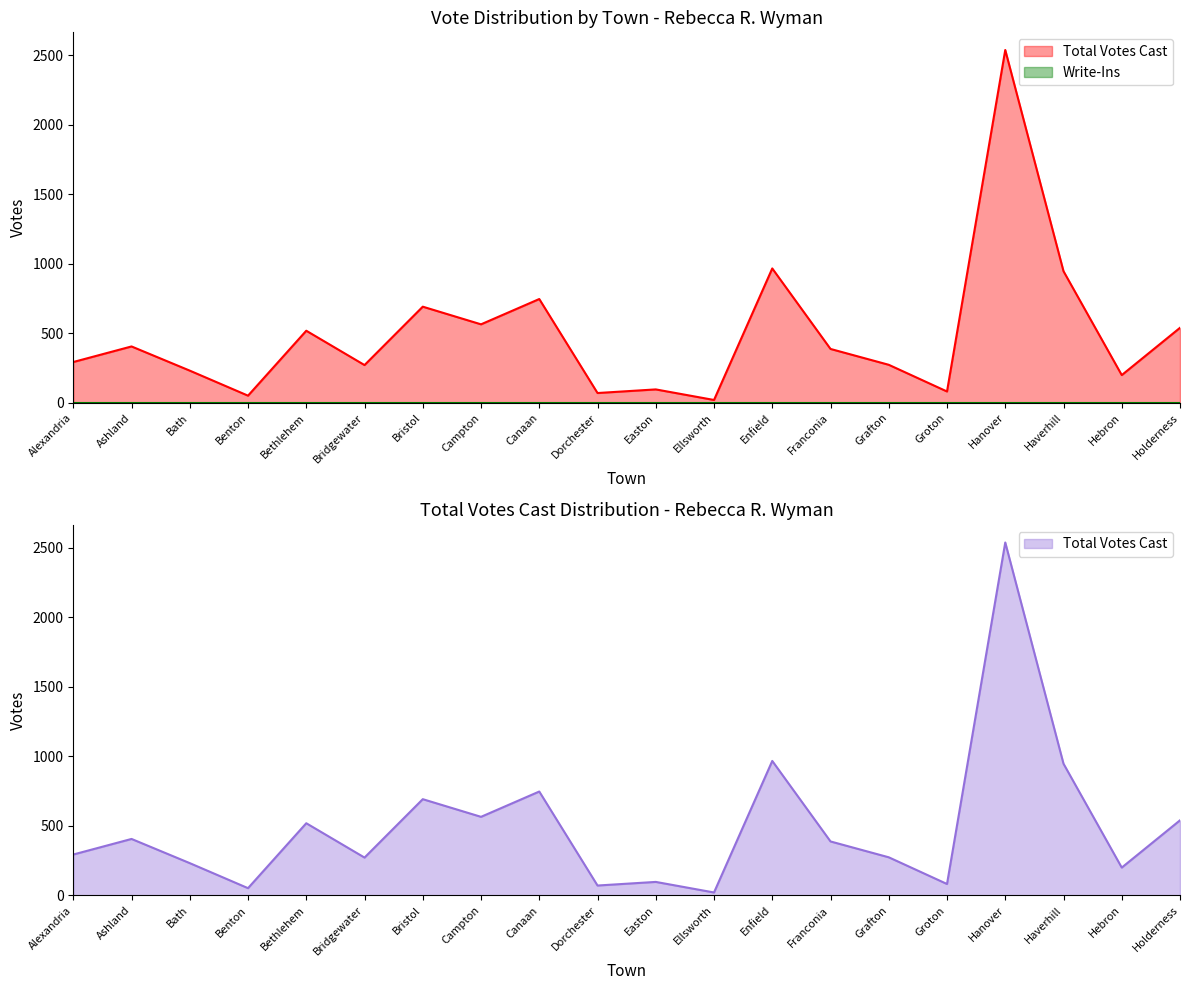

What is the change in value from Bridgewater to Dorchester?

-201